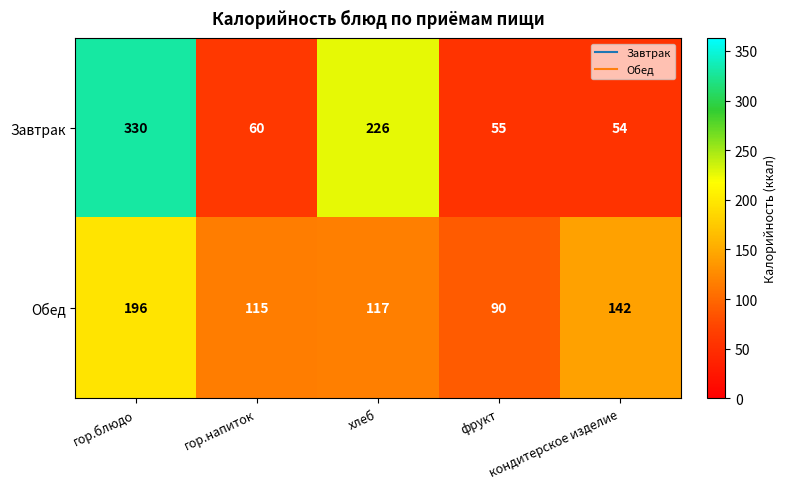

Where is Завтрак nearest to the value 192?

хлеб